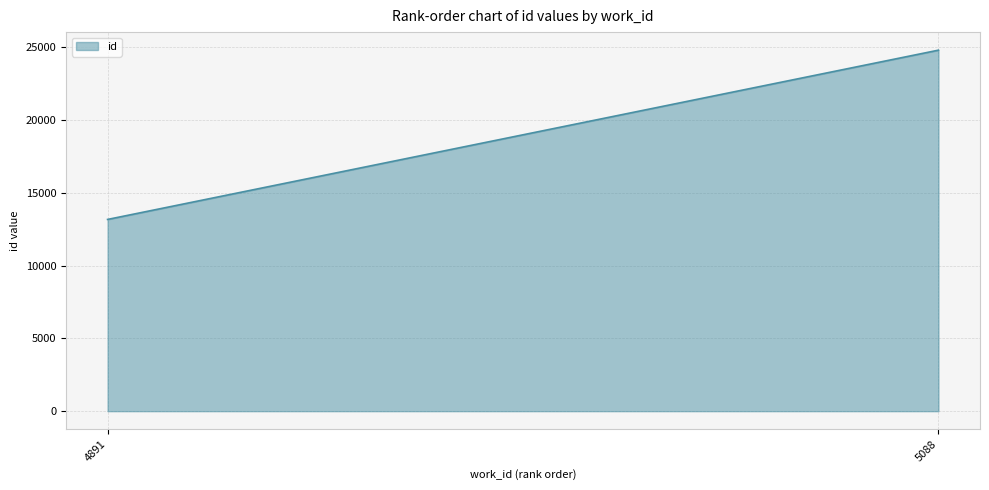

What is the value of the 2nd point from the left?

24816